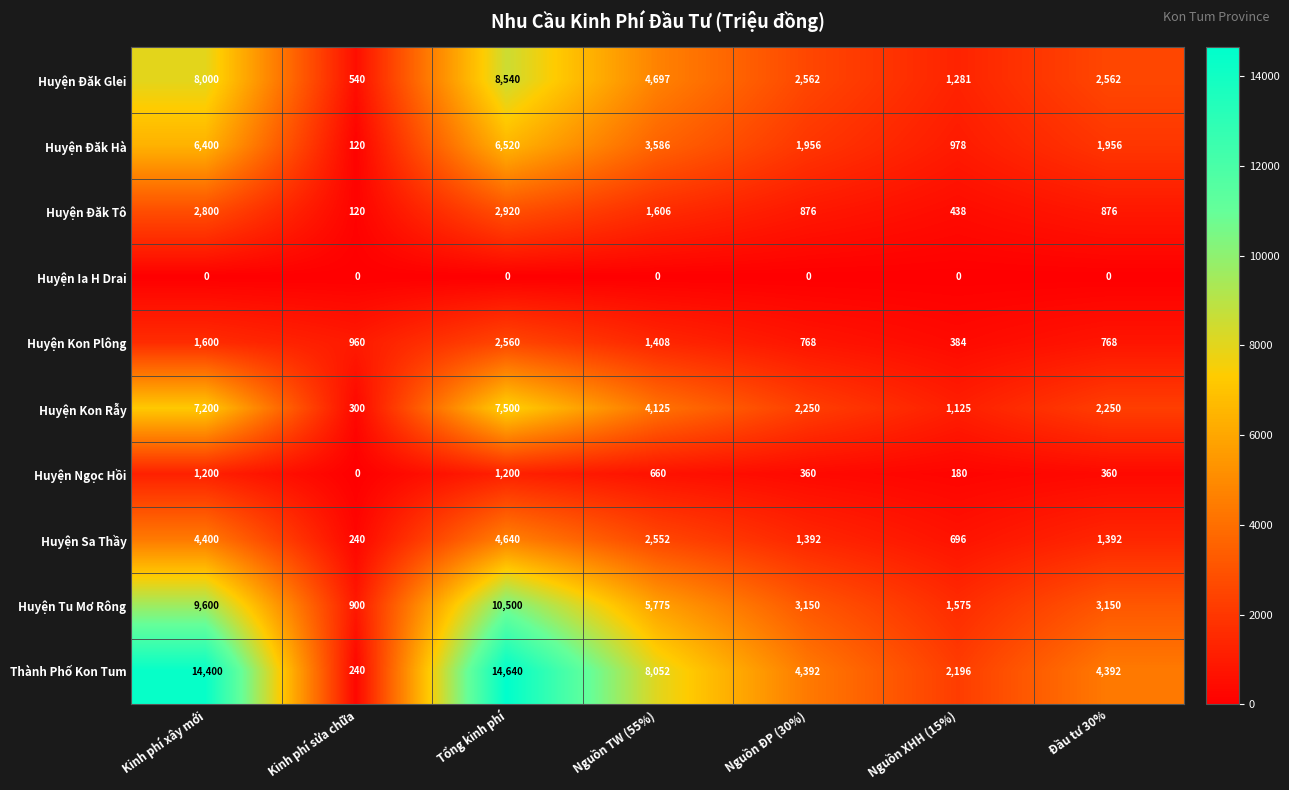

What is the average value of the Thành Phố Kon Tum series?

6902